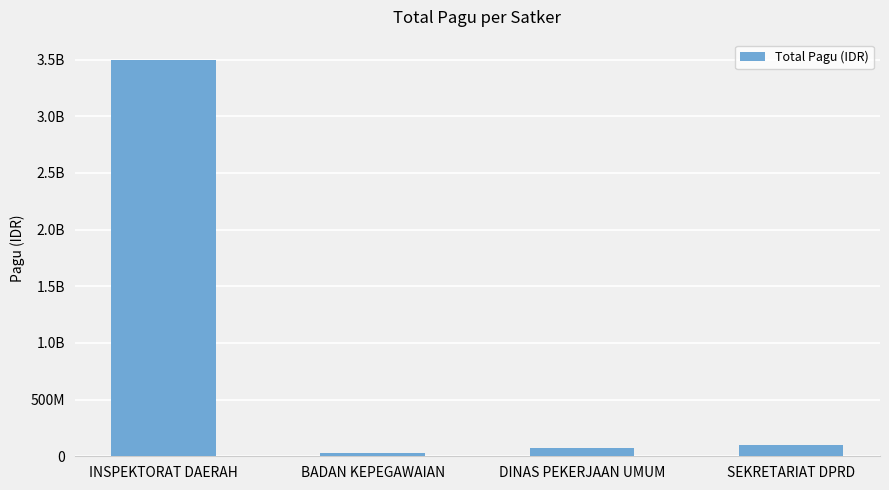

Reading left to right, list all the values displayed in this chart.

3500713800	27488000	74204800	97708450